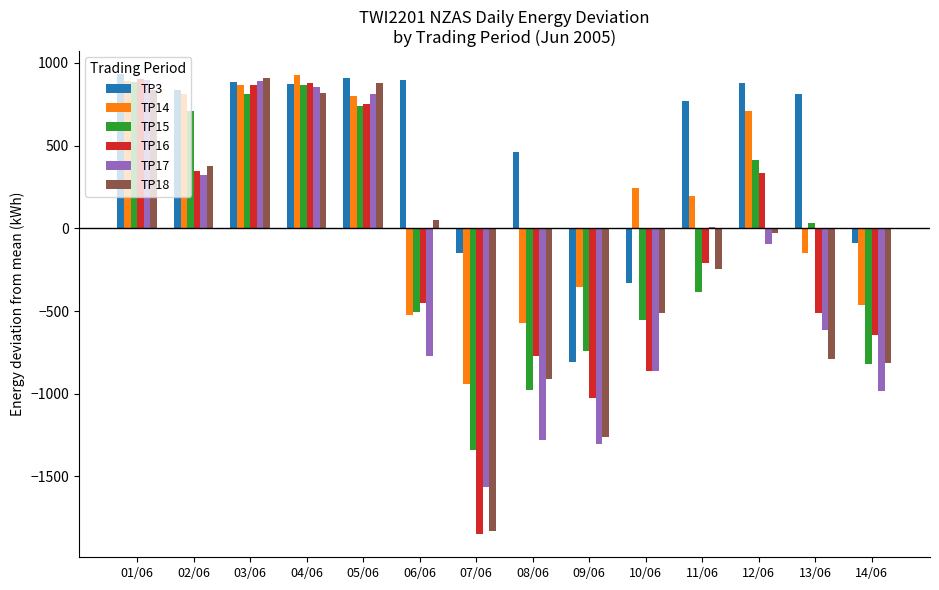

Which series has the largest total across all categories?

TP3